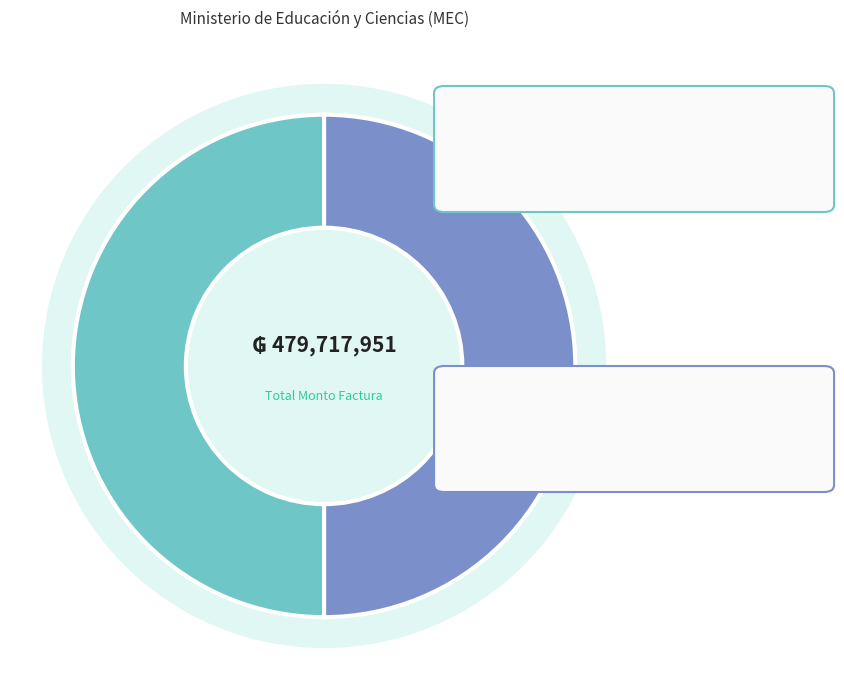

How much of the chart is everything except Factura 001-001-0033518?

50.0%